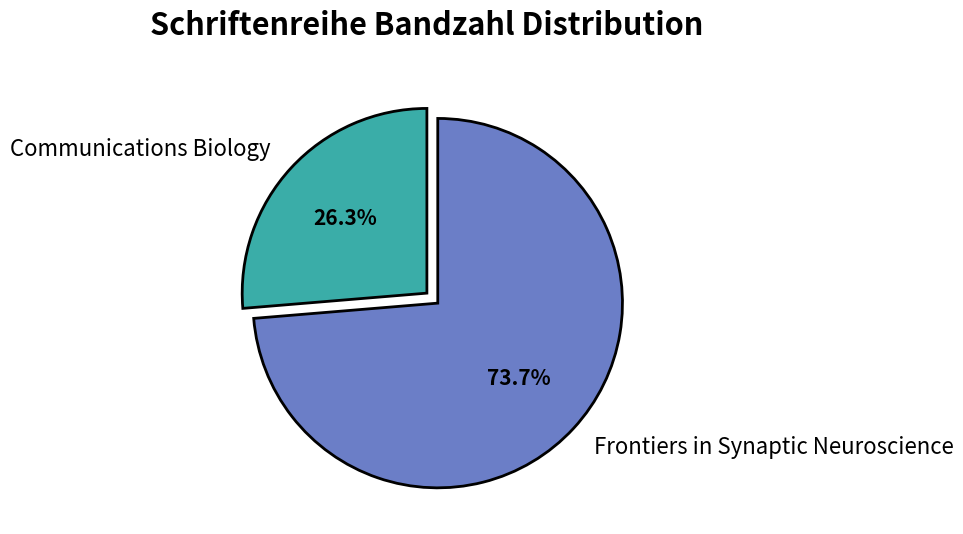

What percentage is NOT represented by Communications Biology?

73.7%